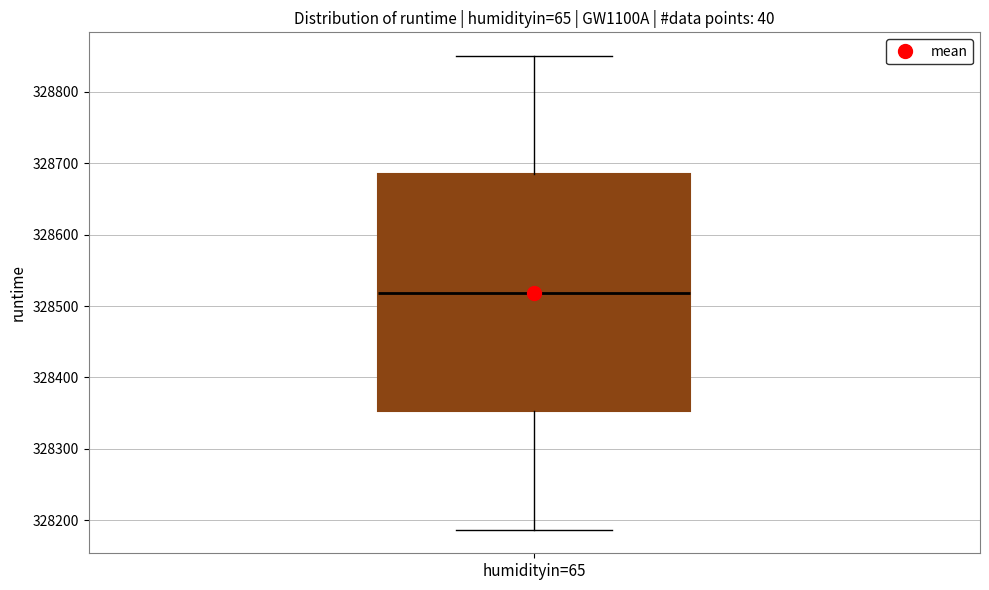

Transcribe this box plot: give where the median line is, the range the box spans, and where the two whiskers end, as read against the y-axis. The values are not printed on the chart, so give them approximately, as read against the axis.

median 328520, box 328350 to 328680, whiskers 328190 to 328850